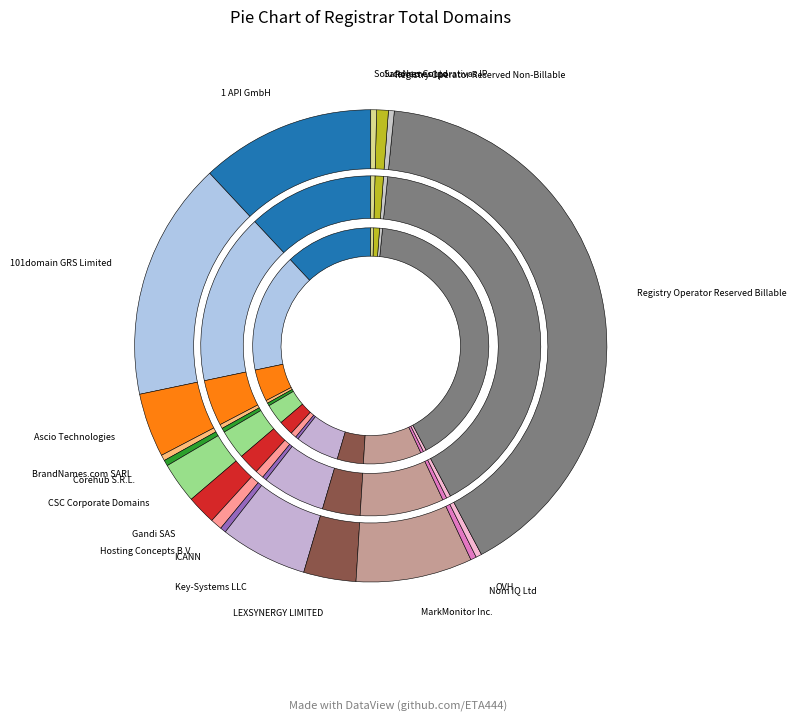

Combined, do Ledl.net GmbH and ICANN account for over 50%?

No